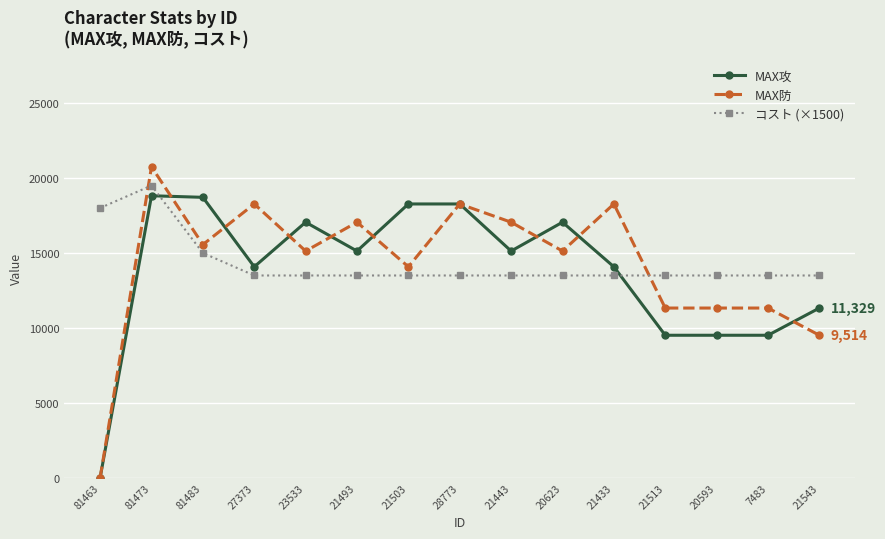

What is the sum of the コスト (×1500) values at 81463 and 21543?

31500